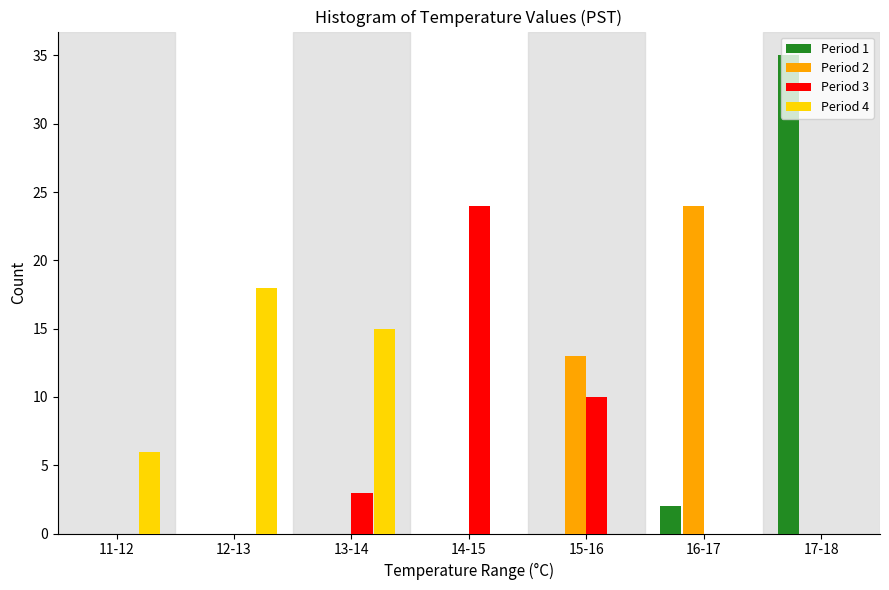

What is the sum of all Period 4 values?

39